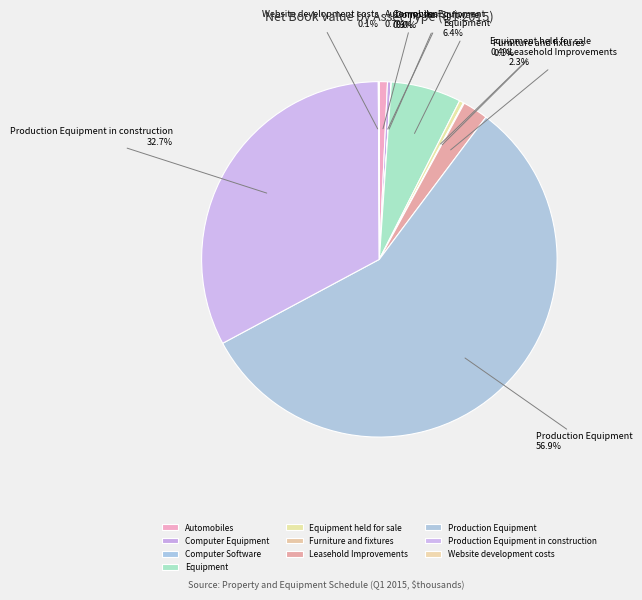

Is it true that Computer Equipment is 13% of the pie?

False